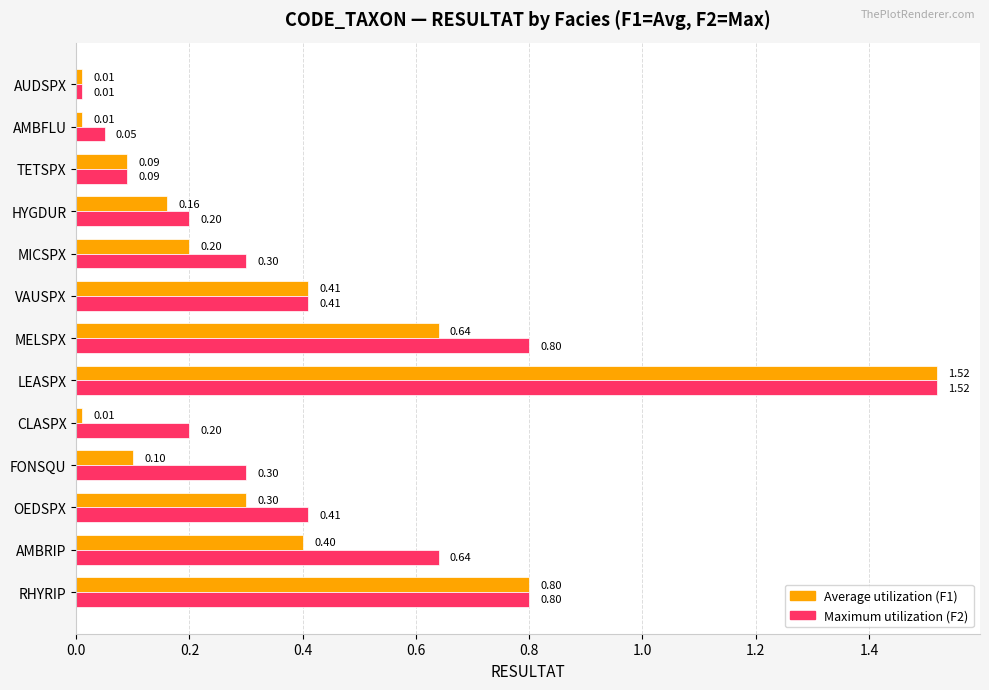

At which category is the sum across all series the highest?

LEASPX